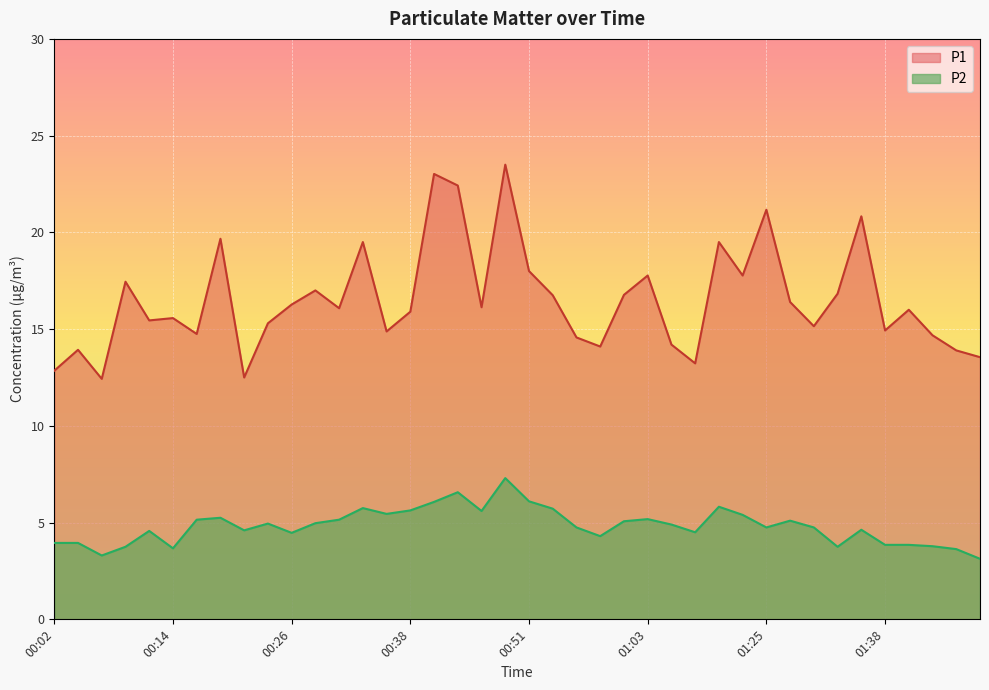

True or false: P2 and P1 intersect in this chart.

False